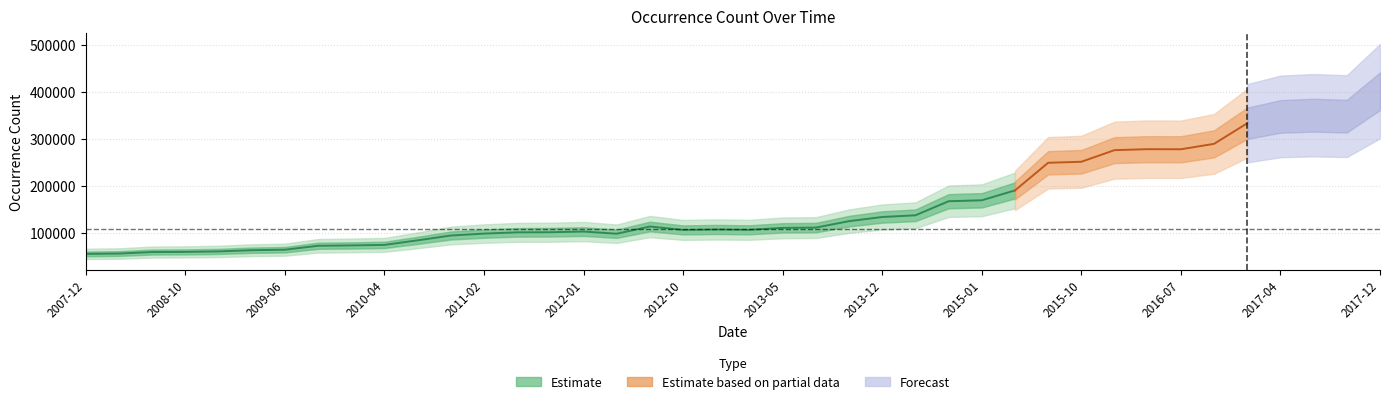

Rank the categories by value from lowest to highest.

2007-12-19, 2008-04-01, 2008-06-27, 2008-10-10, 2008-12-17, 2009-04-06, 2009-06-17, 2009-09-25, 2009-12-16, 2010-04-01, 2010-07-26, 2010-11-17, 2012-03-26, 2011-02-21, 2011-06-10, 2011-09-05, 2012-01-18, 2012-10-31, 2013-02-20, 2012-12-11, 2013-05-21, 2013-07-09, 2012-07-13, 2013-09-10, 2013-12-20, 2014-03-28, 2014-09-08, 2015-01-19, 2015-04-09, 2015-07-03, 2015-10-01, 2016-01-04, 2016-07-04, 2016-04-05, 2016-10-07, 2016-12-27, 2017-04-12, 2017-10-12, 2017-07-24, 2017-12-22